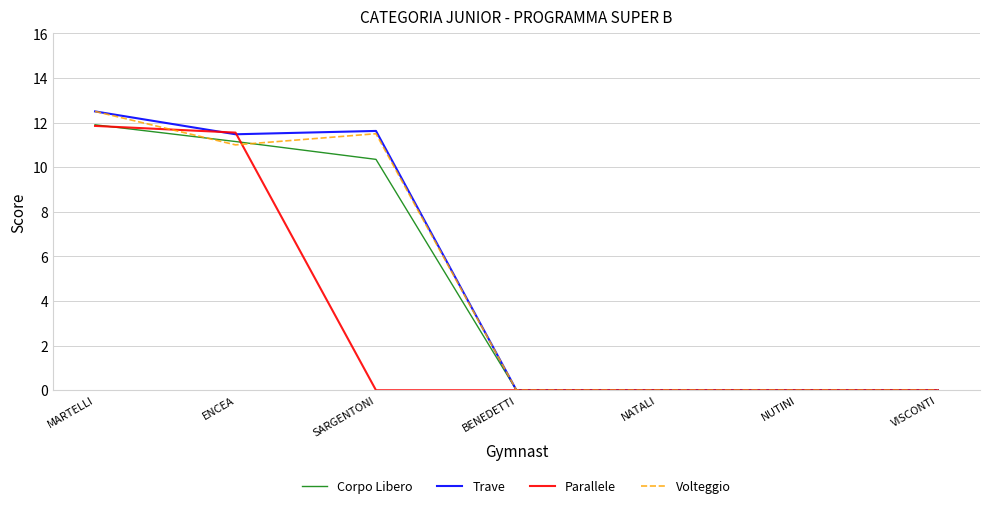

Between SARGENTONI and NUTINI, which series saw the biggest shift?

Trave